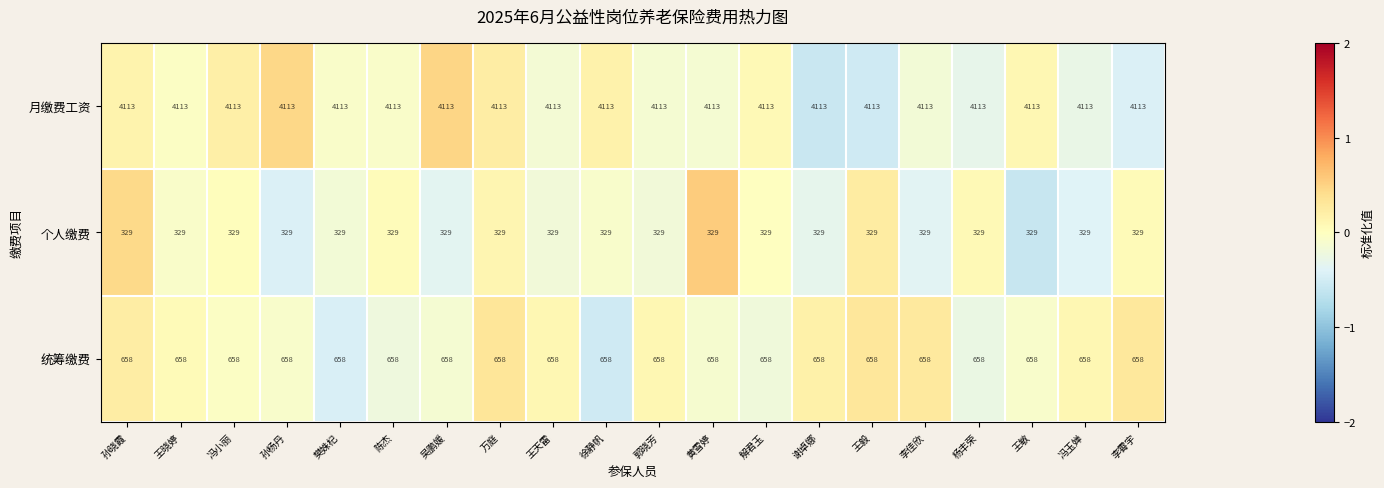

What is the minimum value shown in the chart?

329